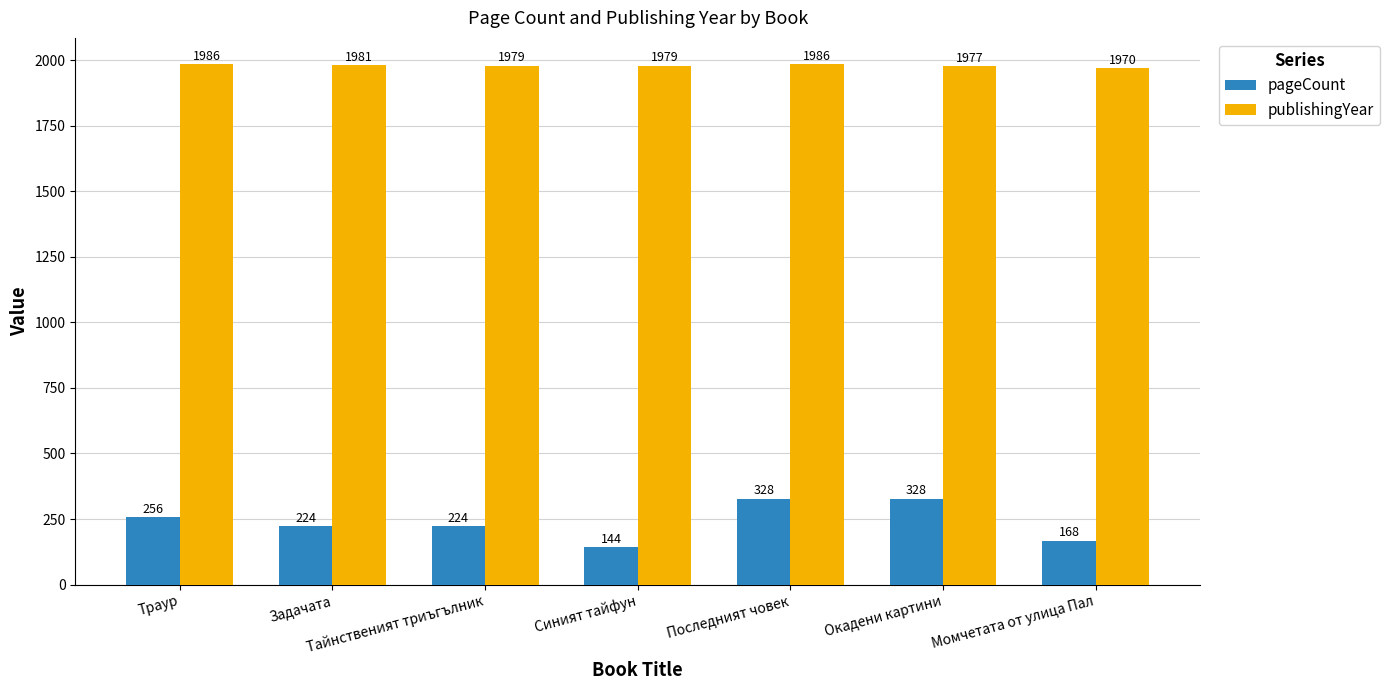

What is the label of the 4th bar from the right?

Синият тайфун